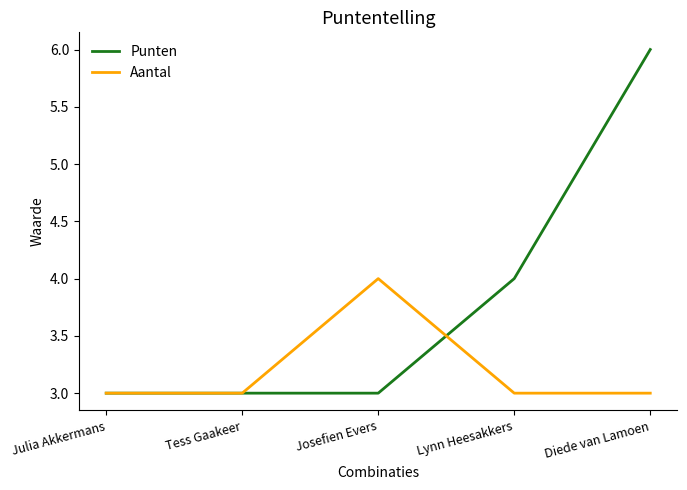

What is the minimum value shown in the chart?

3